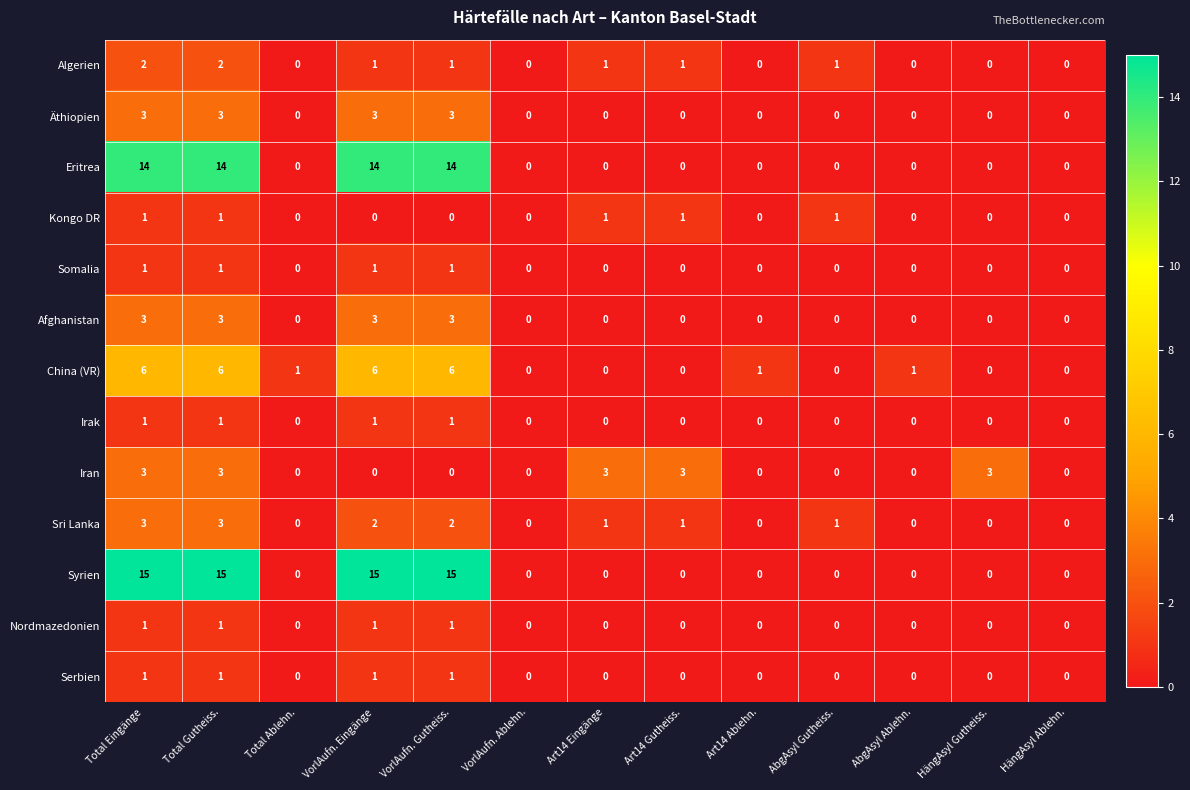

Which series has the largest total across all categories?

Syrien